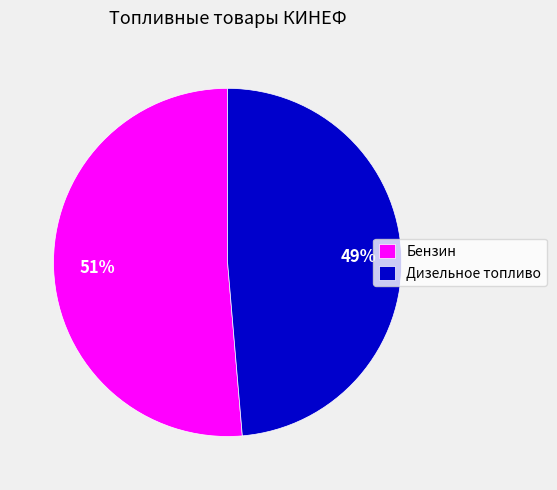

Is the sum of Бензин and Дизельное топливо greater than half?

Yes